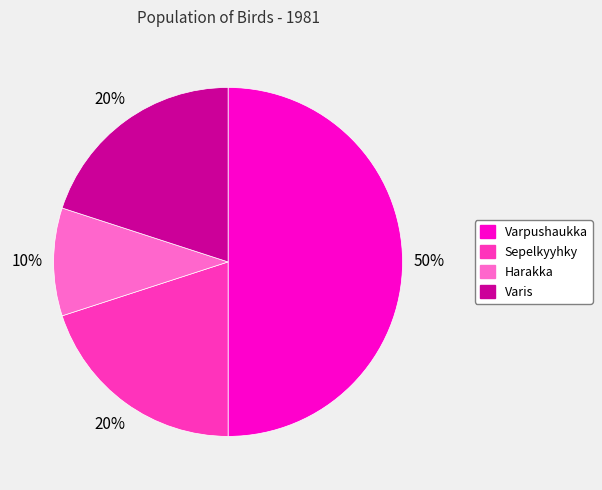

Approximately how many times larger is the value at Sepelkyyhky compared to Varis?

1.0